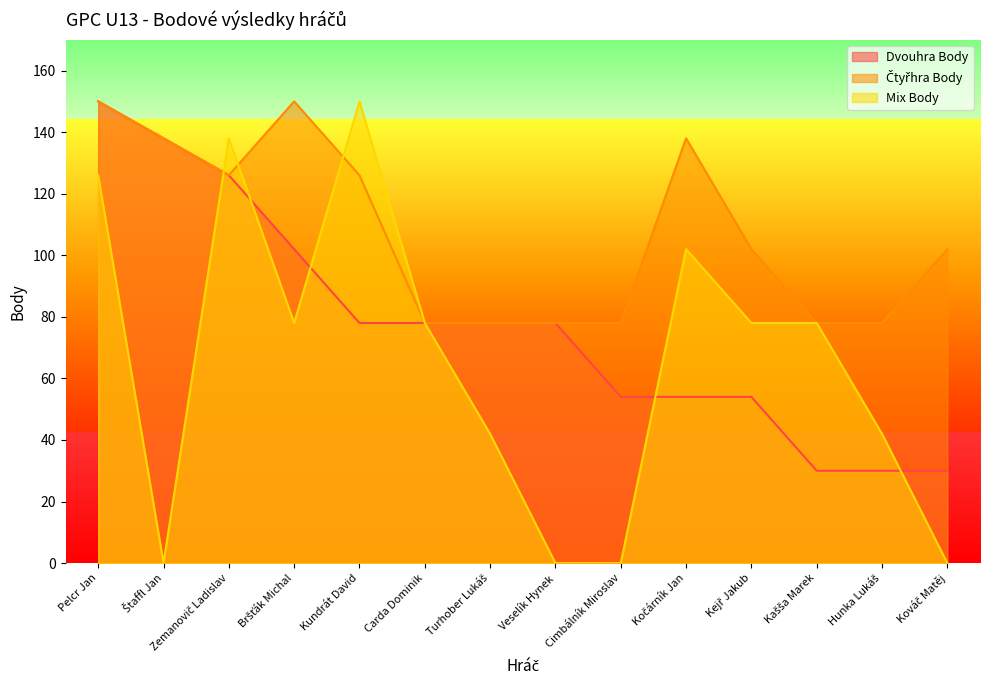

Which series has the largest total across all categories?

Čtyřhra Body